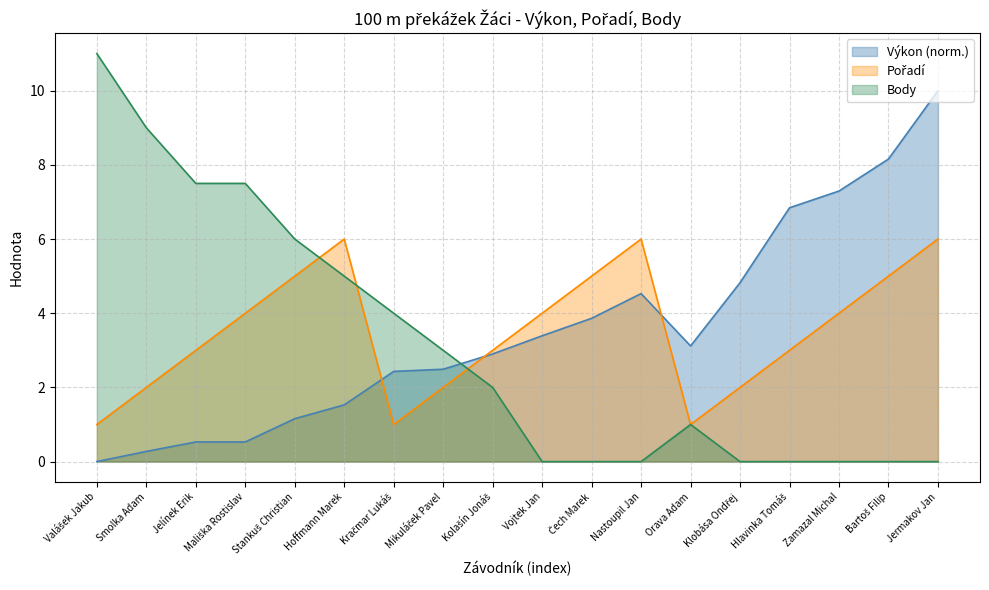

Reading left to right, list all the values displayed in this chart.

Výkon: Valášek Jakub=0.0	Smolka Adam=0.3	Jelínek Erik=0.5	Mališka Rostislav=0.5	Stankuš Christian=1.2	Hoffmann Marek=1.5	Kračmar Lukáš=2.4	Mikuláček Pavel=2.5	Kolašín Jonáš=2.9	Vojtek Jan=3.4	Čech Marek=3.9	Nastoupil Jan=4.5	Orava Adam=3.1	Klobása Ondřej=4.8	Hlavinka Tomáš=6.8	Zamazal Michal=7.3	Bartoš Filip=8.2	Jermakov Jan=10.0
Pořadí: Valášek Jakub=1.0	Smolka Adam=2.0	Jelínek Erik=3.0	Mališka Rostislav=4.0	Stankuš Christian=5.0	Hoffmann Marek=6.0	Kračmar Lukáš=1.0	Mikuláček Pavel=2.0	Kolašín Jonáš=3.0	Vojtek Jan=4.0	Čech Marek=5.0	Nastoupil Jan=6.0	Orava Adam=1.0	Klobása Ondřej=2.0	Hlavinka Tomáš=3.0	Zamazal Michal=4.0	Bartoš Filip=5.0	Jermakov Jan=6.0
Body: Valášek Jakub=11.0	Smolka Adam=9.0	Jelínek Erik=7.5	Mališka Rostislav=7.5	Stankuš Christian=6.0	Hoffmann Marek=5.0	Kračmar Lukáš=4.0	Mikuláček Pavel=3.0	Kolašín Jonáš=2.0	Vojtek Jan=0.0	Čech Marek=0.0	Nastoupil Jan=0.0	Orava Adam=1.0	Klobása Ondřej=0.0	Hlavinka Tomáš=0.0	Zamazal Michal=0.0	Bartoš Filip=0.0	Jermakov Jan=0.0